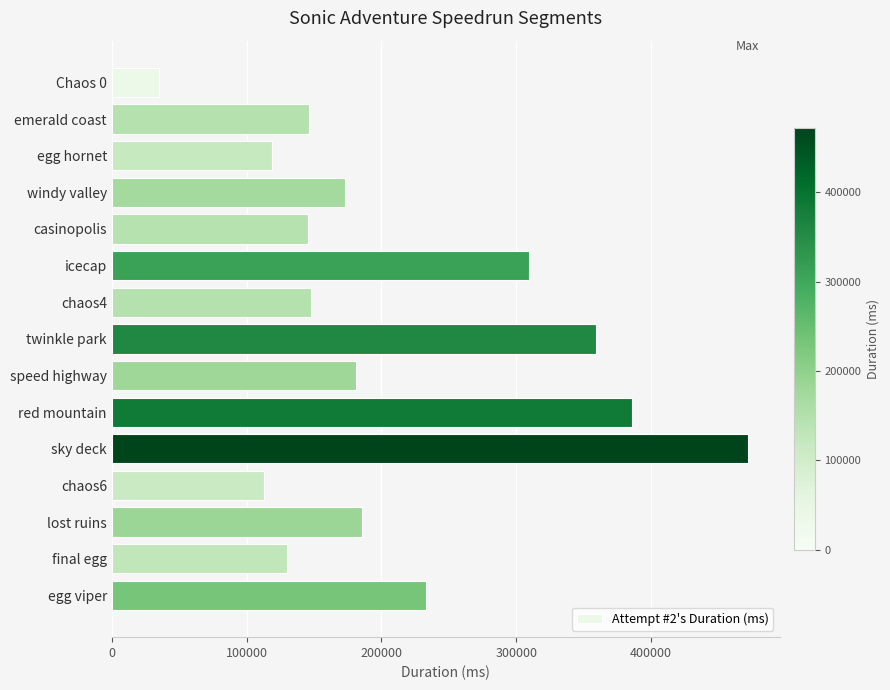

How many bars are there in total?

15